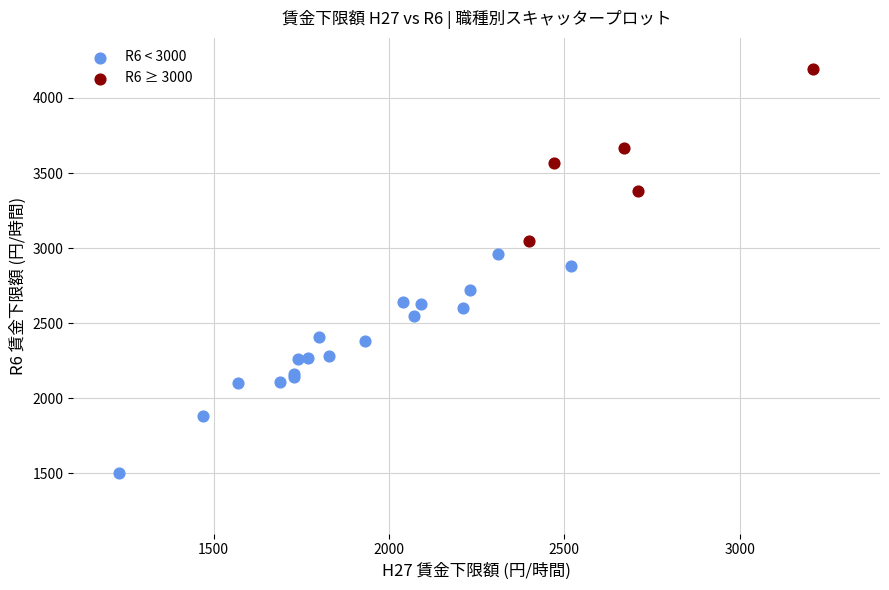

Which series has the largest Y range (max minus min)?

R6 < 3000